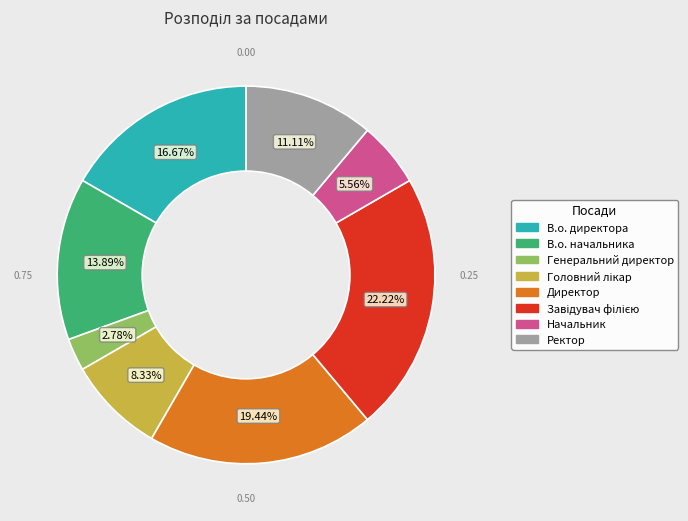

To the nearest percent, what percentage of the pie is Ректор?

11%